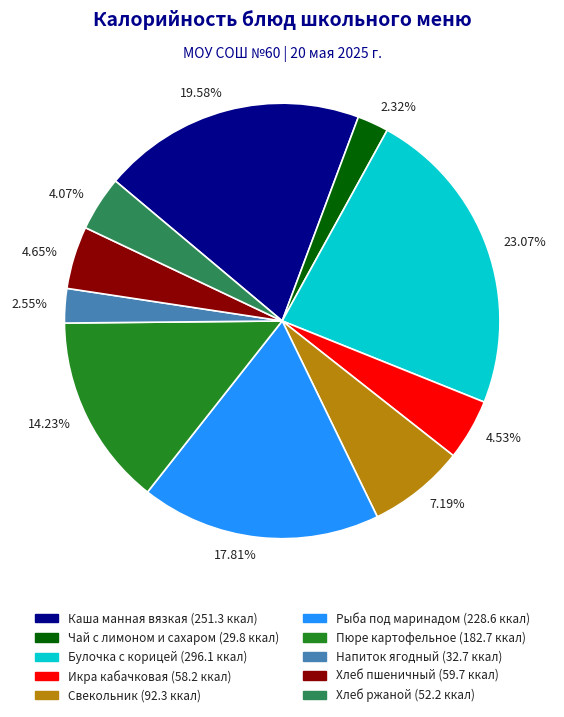

Is there a majority slice in this chart?

No